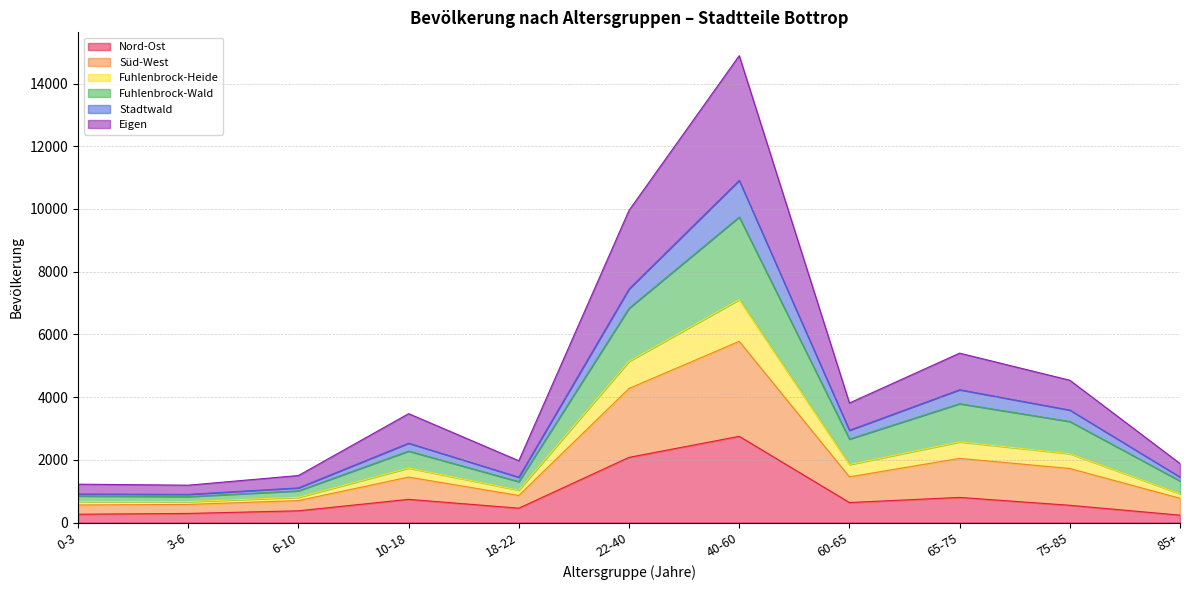

In Nord-Ost, how many points are higher than both neighbors (excluding endpoints)?

3